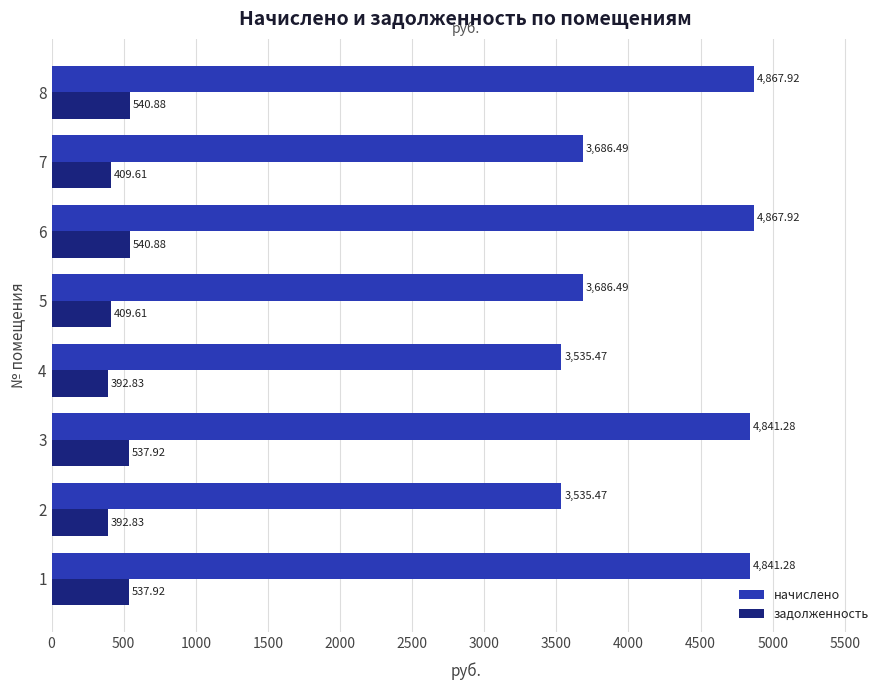

What is the total value across all series at 7?

4096.1